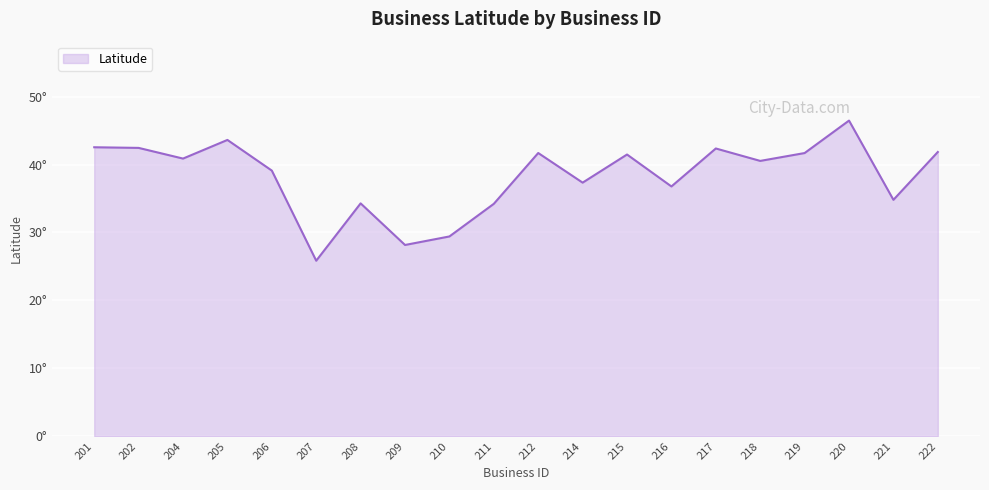

How many interior local valleys (lower than both neighbors) does the data have?

7